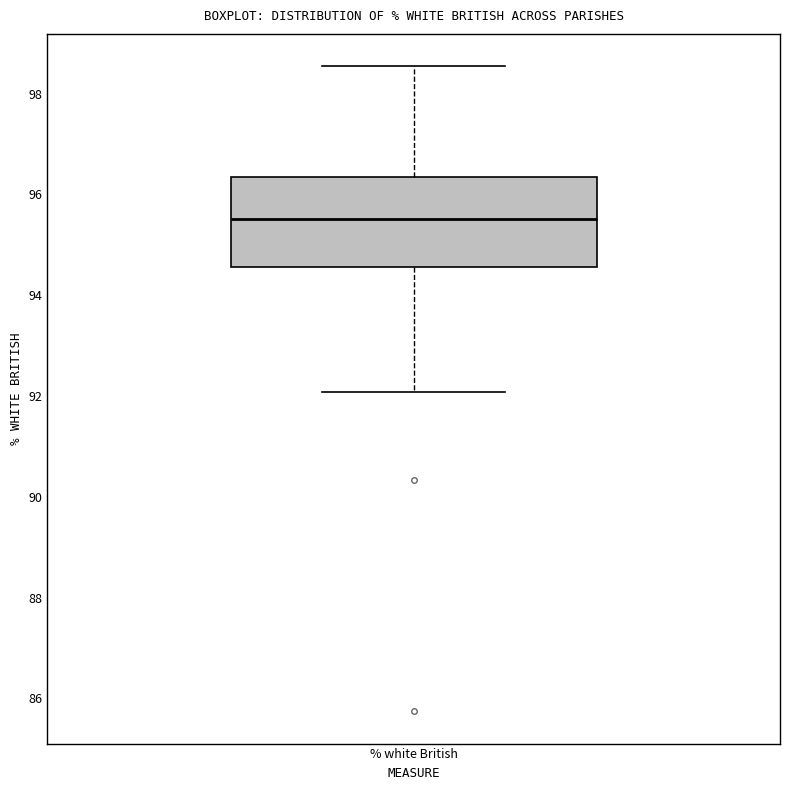

Read this box plot against the y-axis: the position of the median line, the range covered by the box, and the ends of both whiskers. The values are not printed on the chart, so give them approximately, as read against the axis.

median 95.6, box 94.6 to 96.4, whiskers 92.0 to 98.6